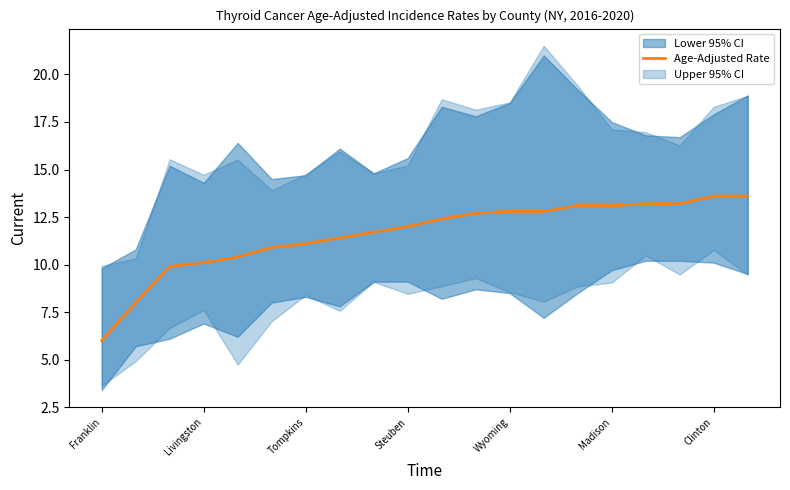

At which label does Age-Adjusted Rate reach its minimum?

Franklin